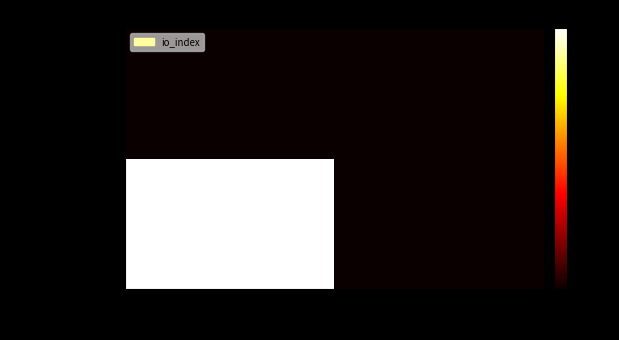

What is the difference between the highest and lowest values at -1?

80